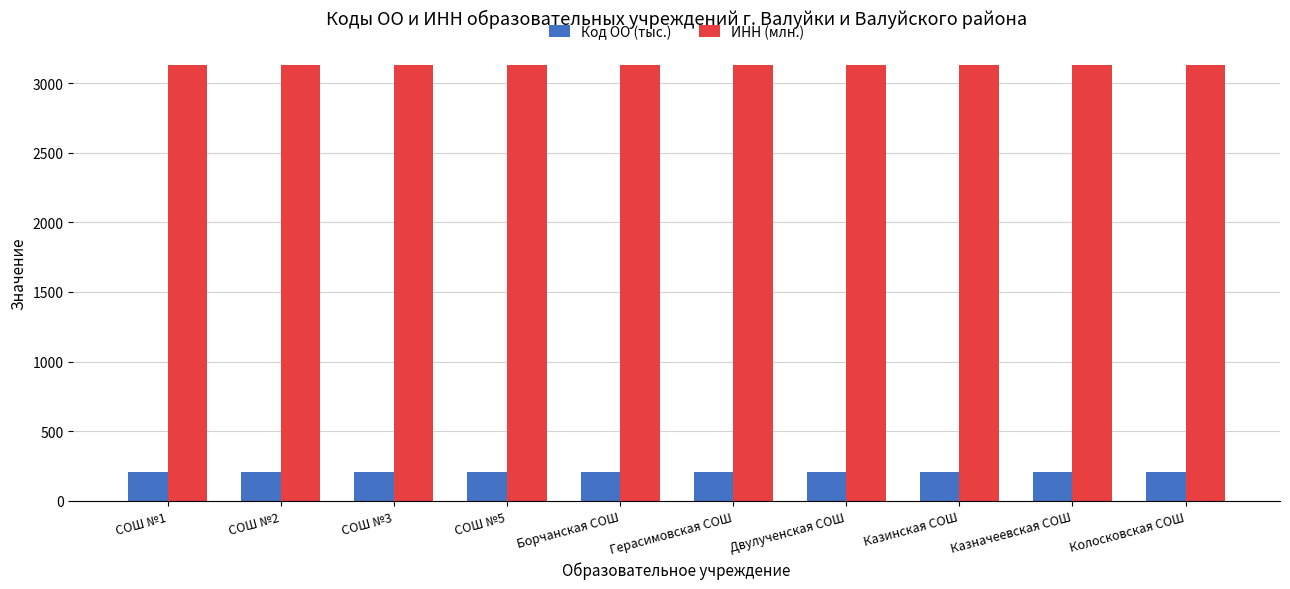

What is the sum of all Код ОО (тыс.) values?

2053.1